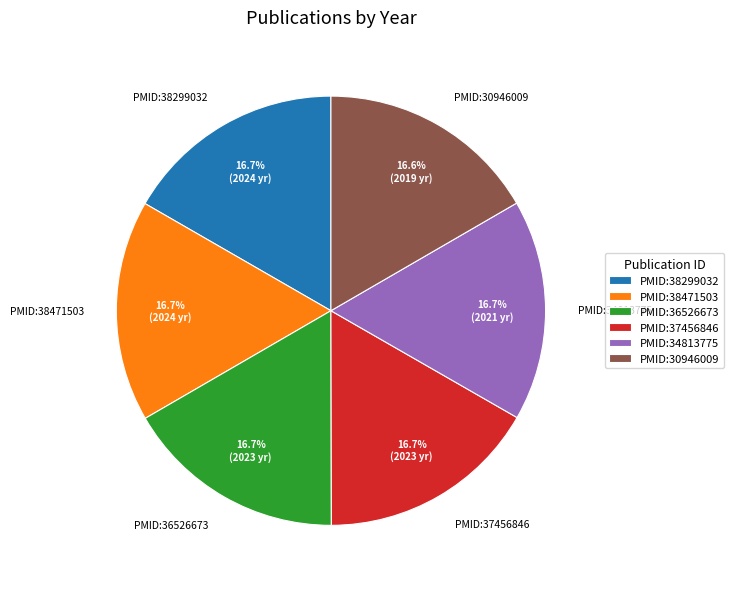

Does any single category account for the majority?

No